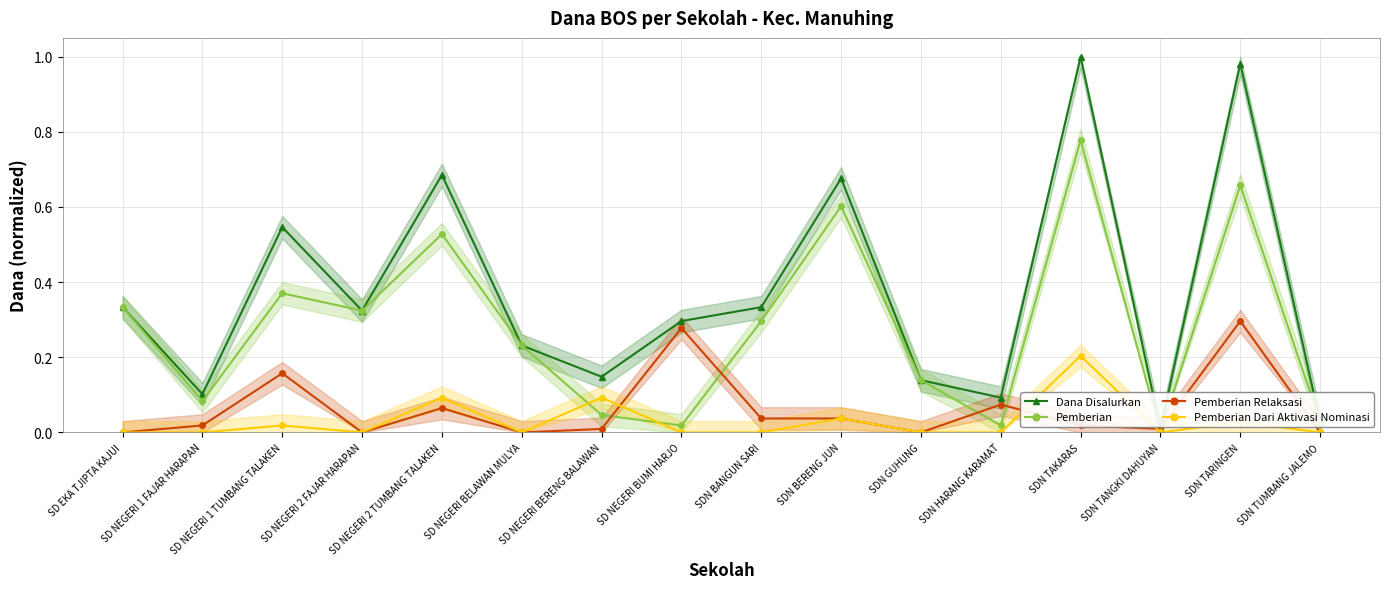

True or false: Pemberian Dari Aktivasi Nominasi and Dana Disalurkan cross at least once.

False